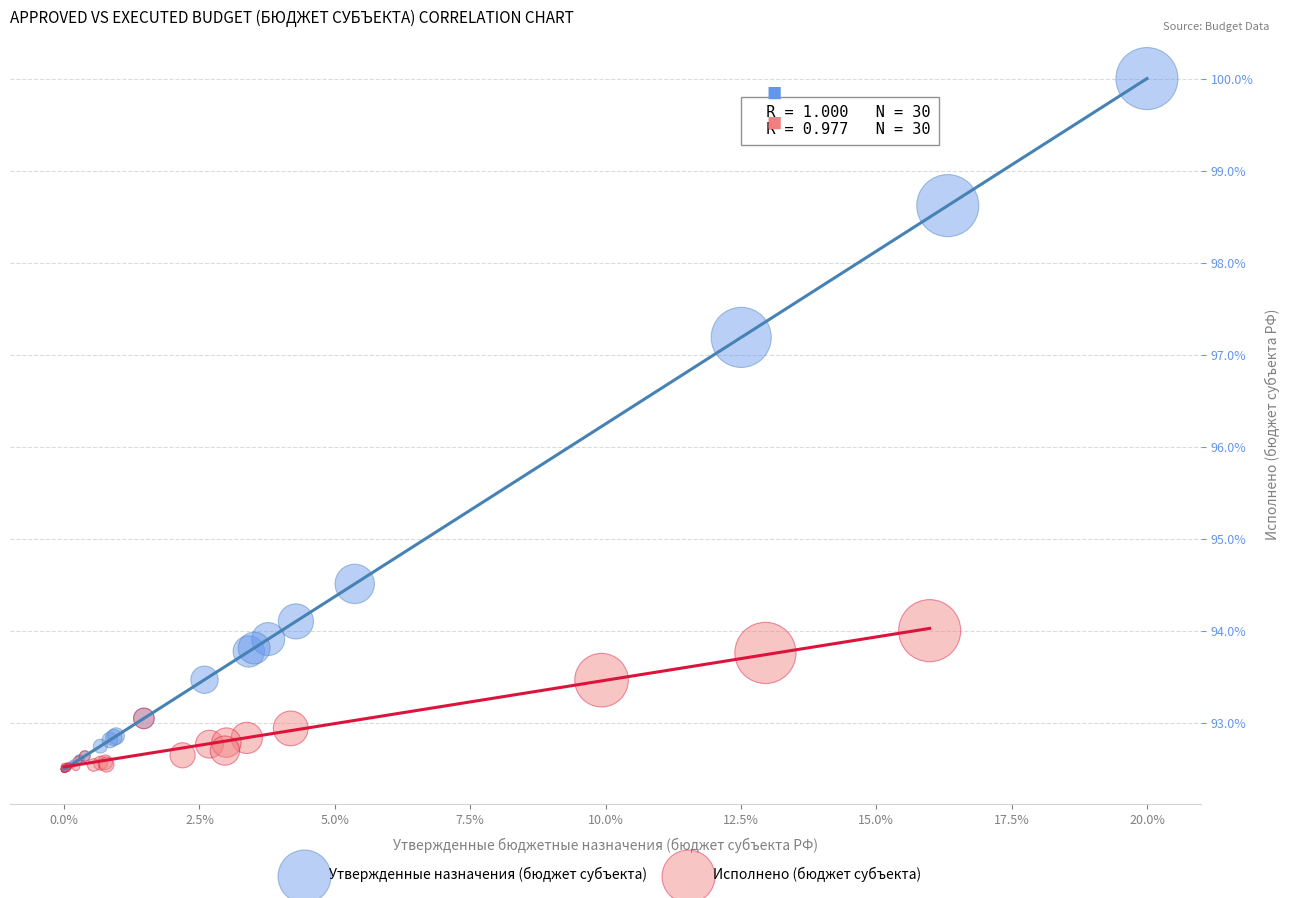

Which series reaches the maximum Y coordinate?

Утвержденные назначения (бюджет субъекта)